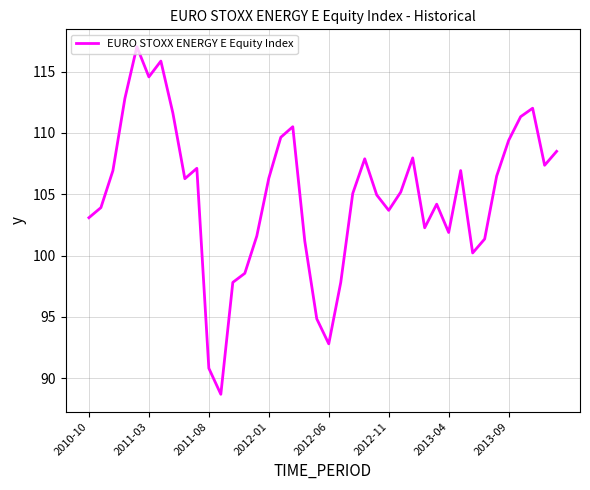

What is the smallest value displayed?

88.7